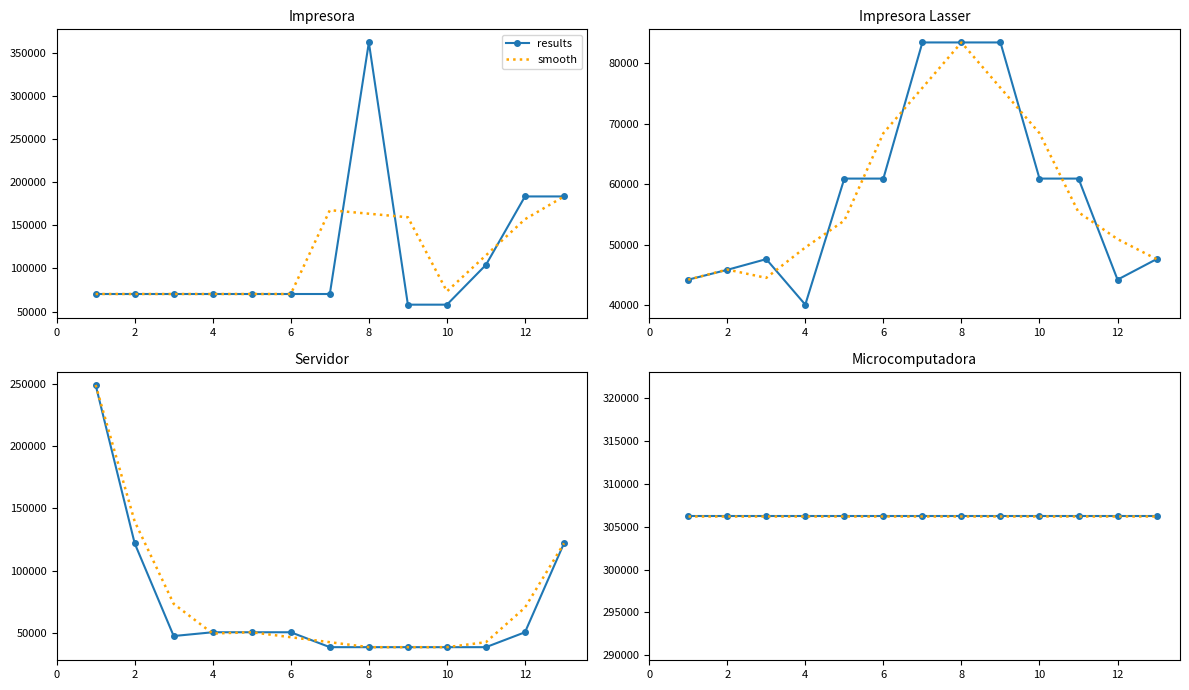

Rank the categories by Impresora Lasser value from lowest to highest.

4, 1, 12, 2, 3, 13, 5, 6, 10, 11, 7, 8, 9